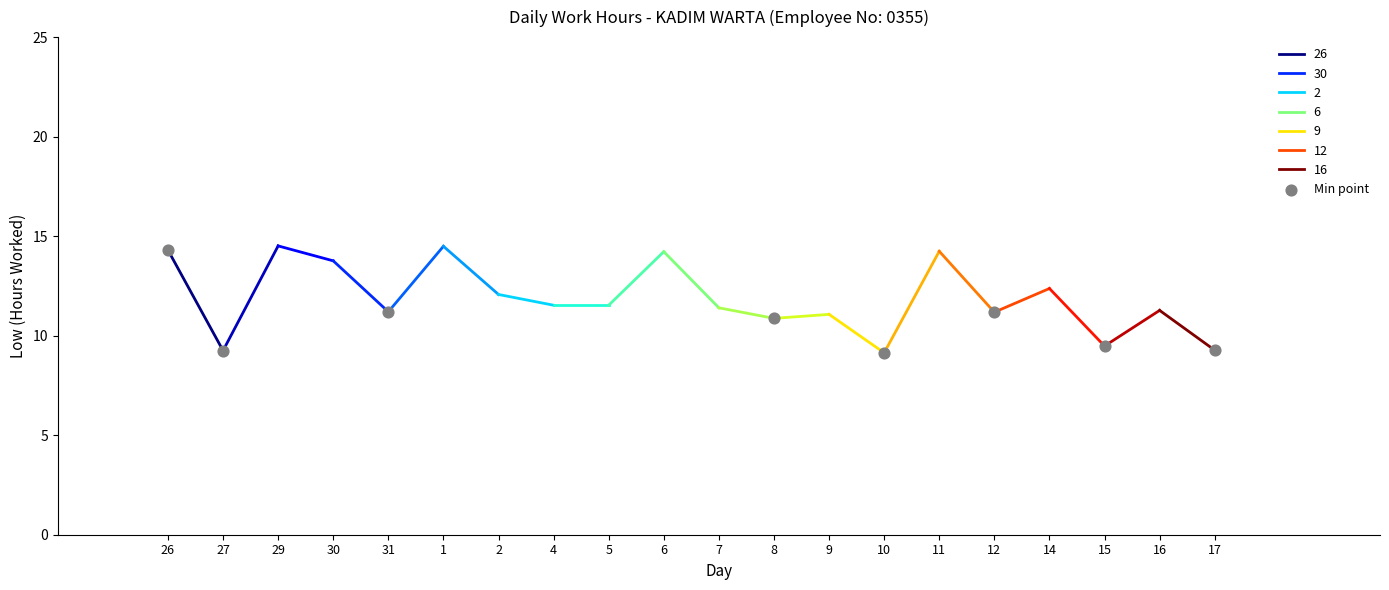

Approximately how many times larger is the value at 26 compared to 27?

1.5